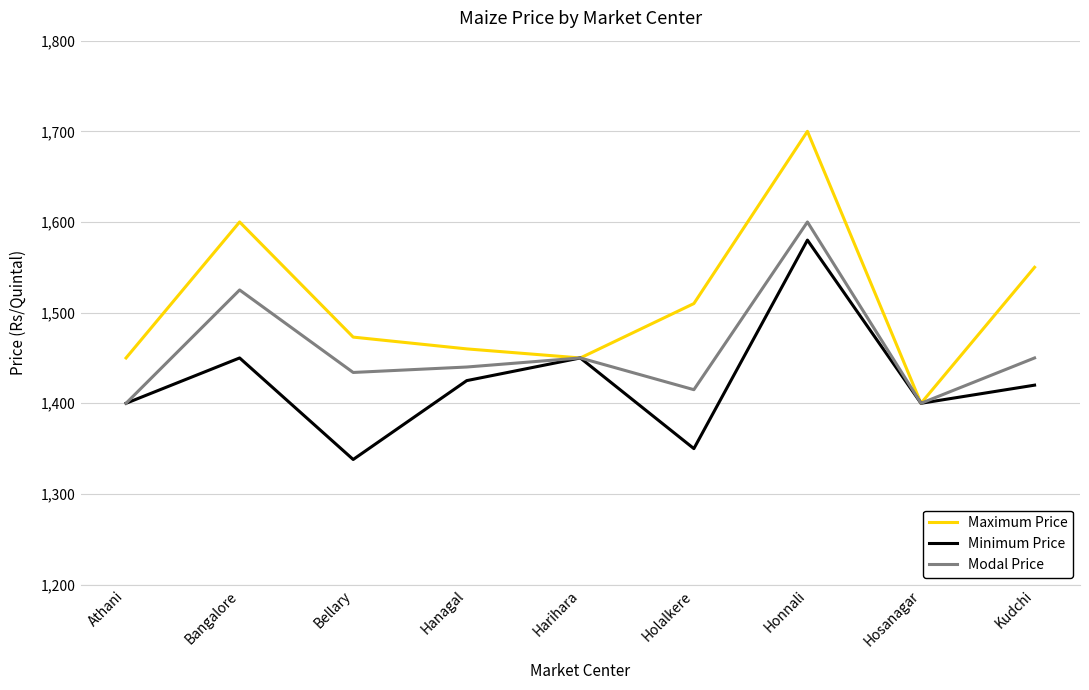

What is the difference between the highest and lowest values at Bangalore?

150